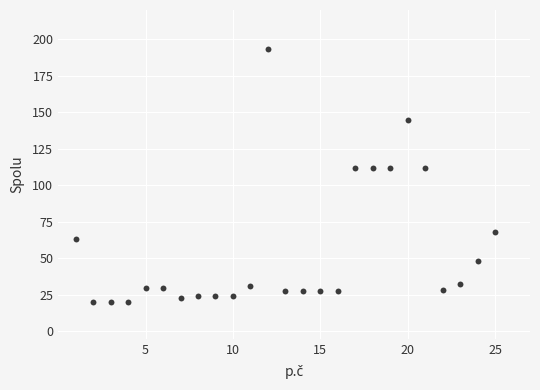

What is the range of X values (max minus min)?

24.0